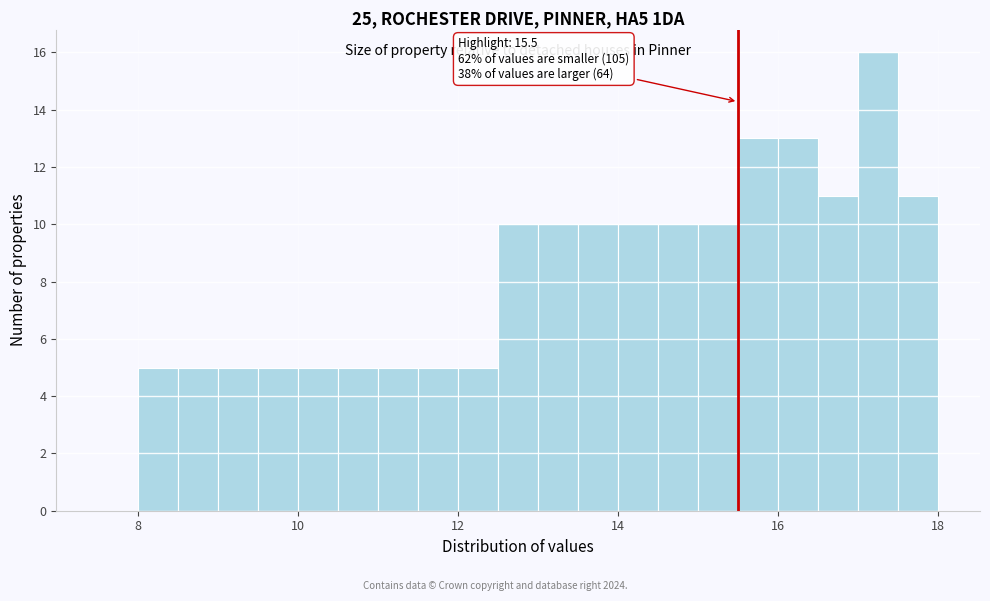

Read against the x-axis, roughly where is the centre of the tallest bar?

17.2